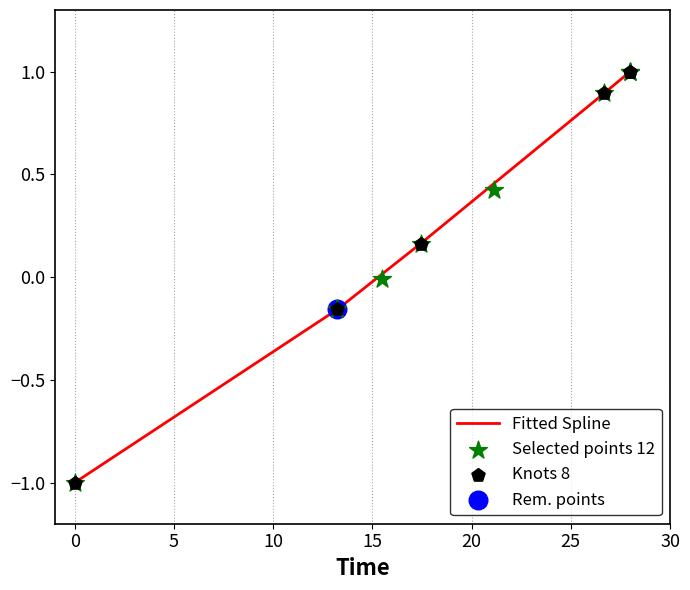

What is the minimum value for Fitted Spline?

-1.0